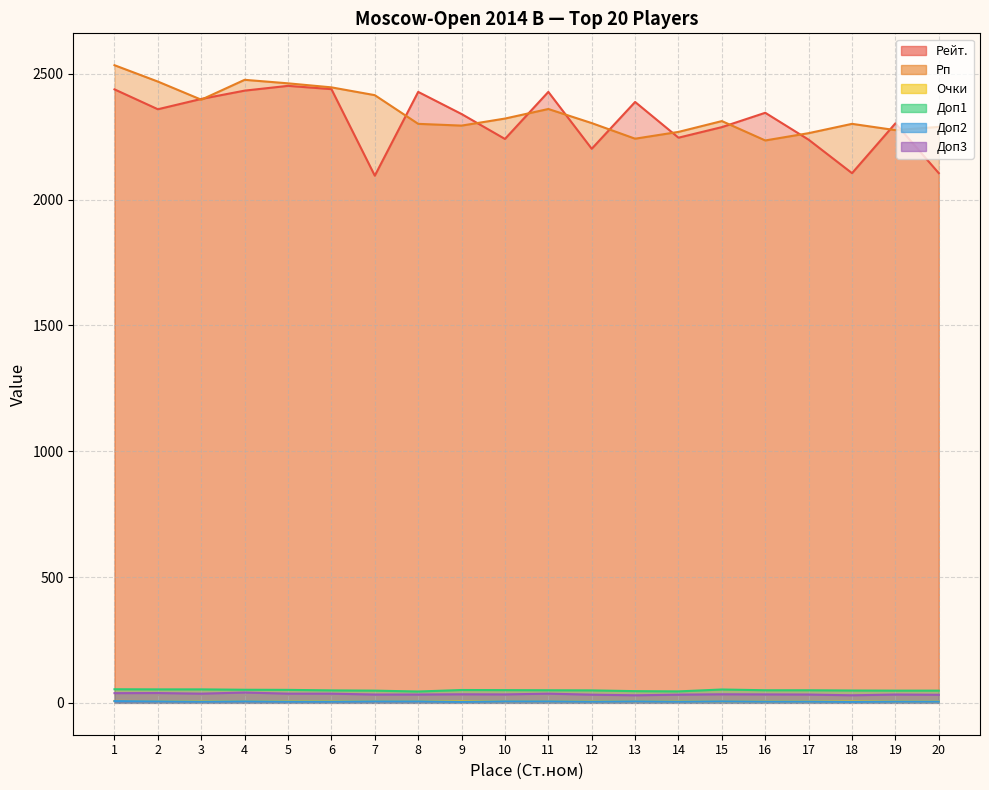

Is it true that Очки equals 6.0 at 16?

True